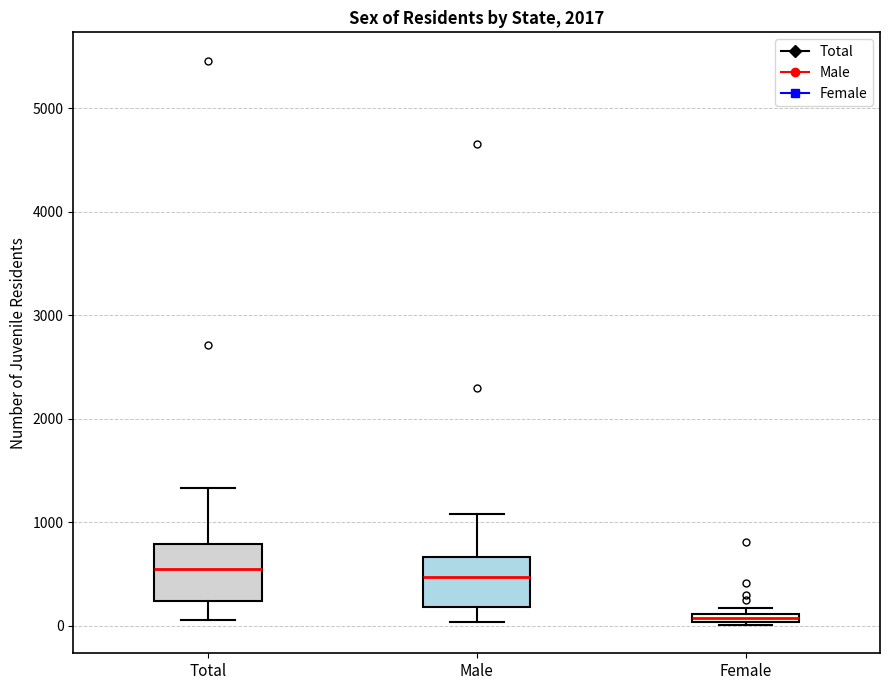

Where does the lower whisker of the box for Male end on the y-axis? The values are not printed on the chart, so give them approximately, as read against the axis.

0